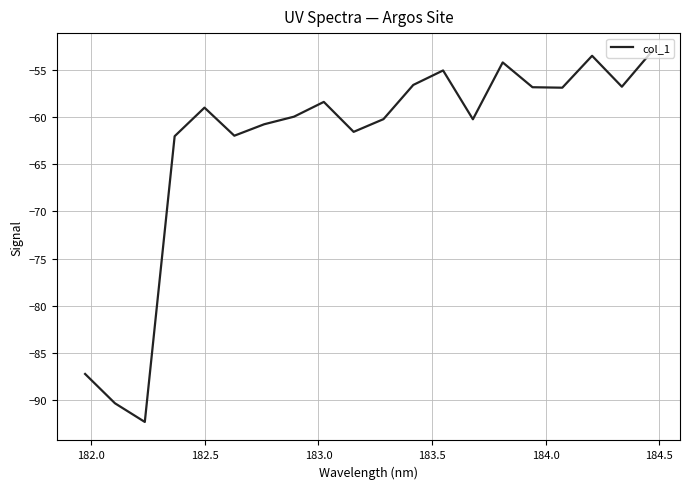

What is the difference between the maximum and minimum values?

39.4